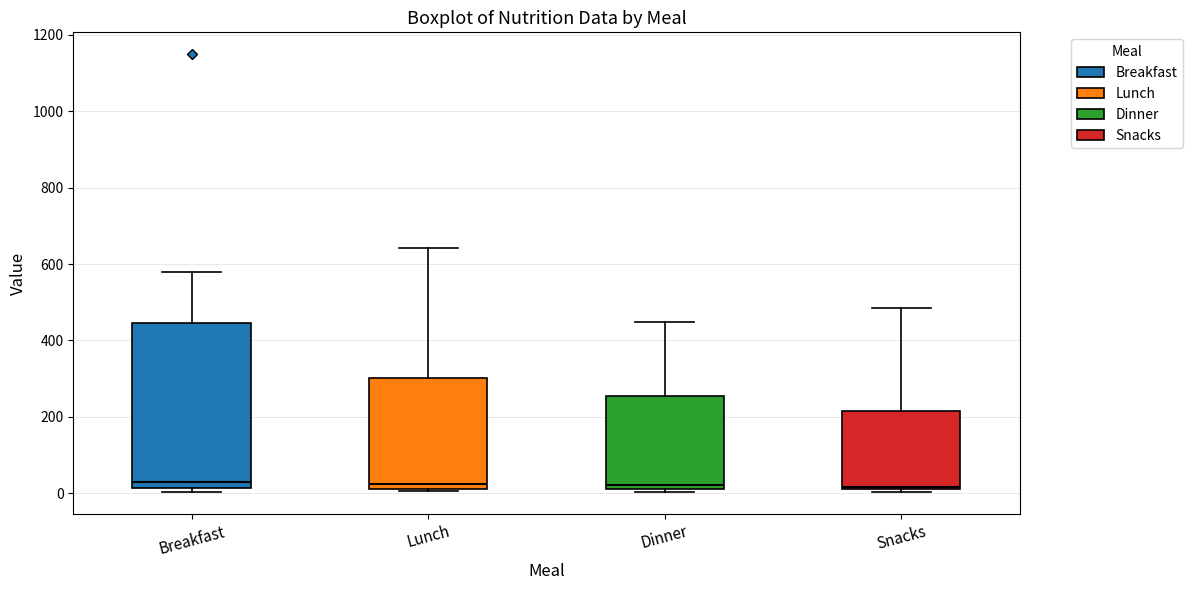

Reading left to right, transcribe this box plot: for each box, give where its median line is, the range the box spans, and where its two whiskers end, as read against the y-axis. The values are not printed on the chart, so give them approximately, as read against the axis.

Breakfast: median 20 (just above the box's lower edge), box 20 to 440, whiskers 0 to 580
Lunch: median 20 (just above the box's lower edge), box 20 to 300, whiskers 0 to 640
Dinner: median 20, box 0 to 260, whiskers 0 to 440
Snacks: median 20 (just above the box's lower edge), box 20 to 220, whiskers 0 to 480